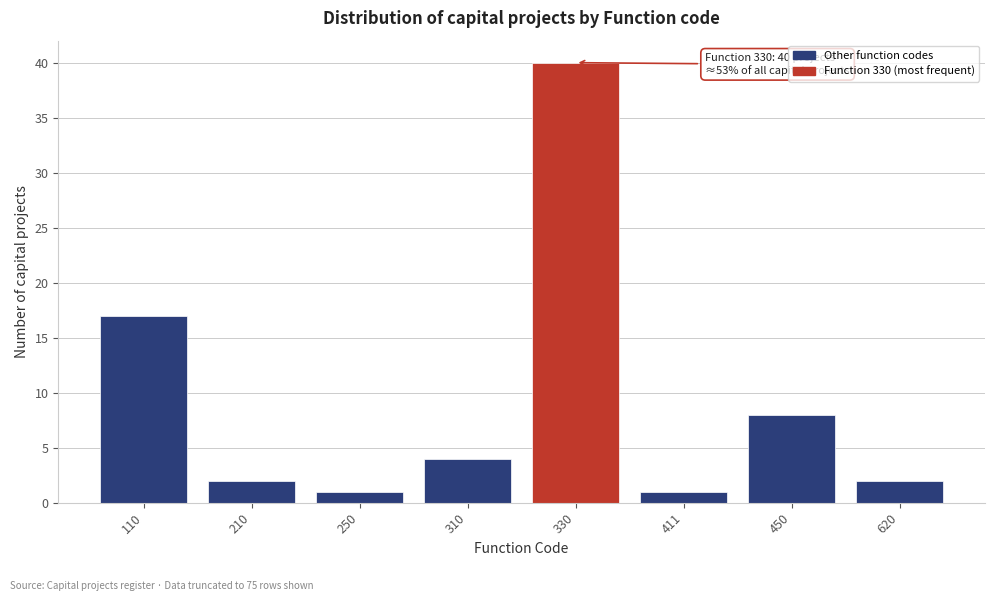

Reading left to right, transcribe all the data shown in this chart.

110=17	210=2	250=1	310=4	330=40	411=1	450=8	620=2